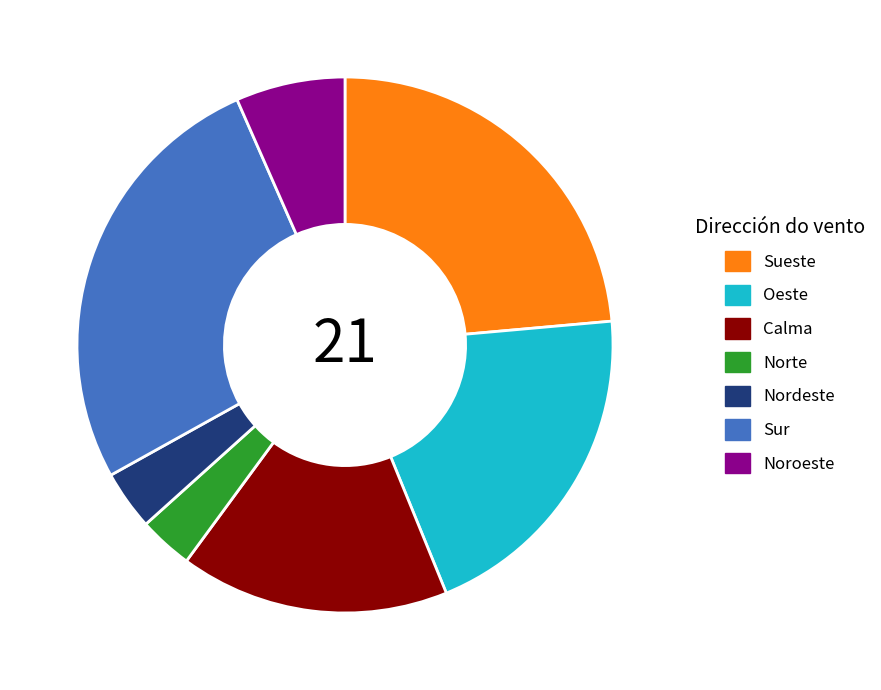

Between Calma and Oeste, which is larger?

Oeste